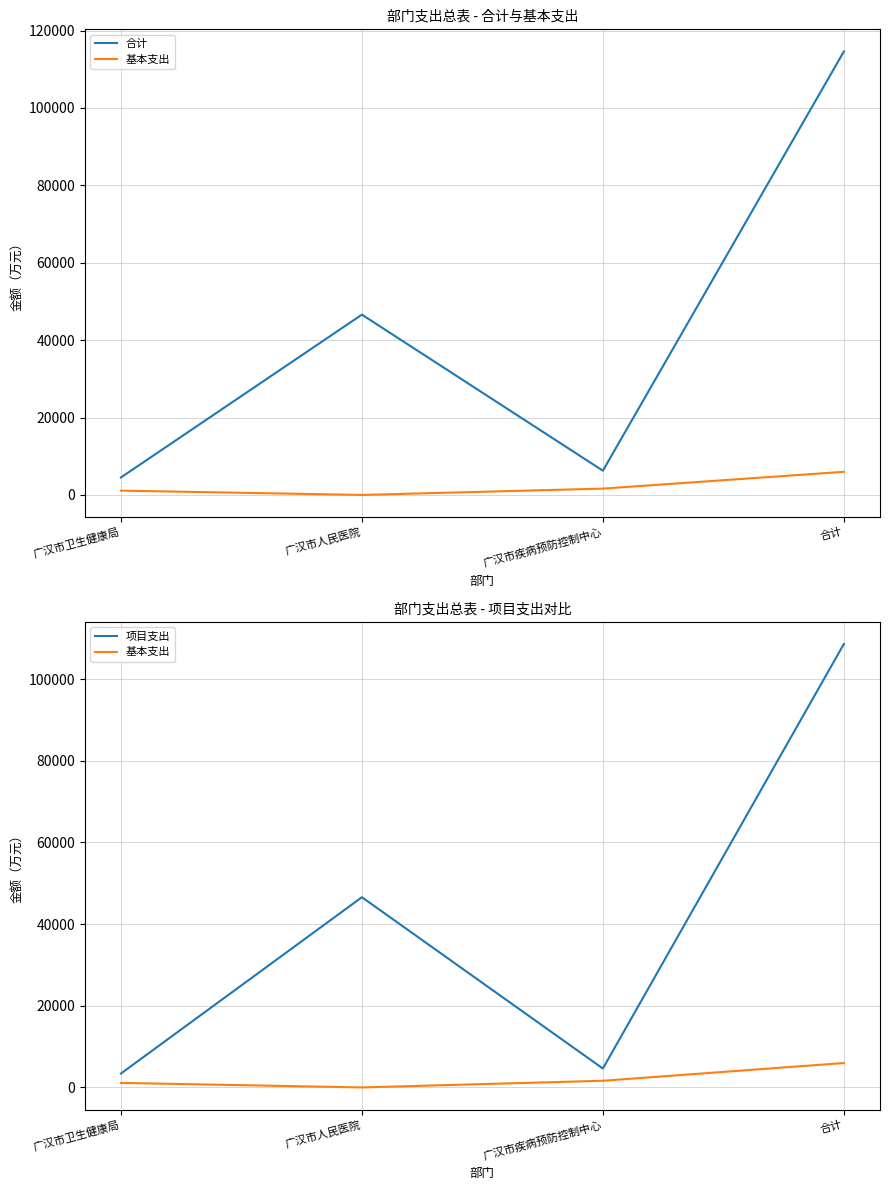

Does the chart have visible grid lines?

Yes